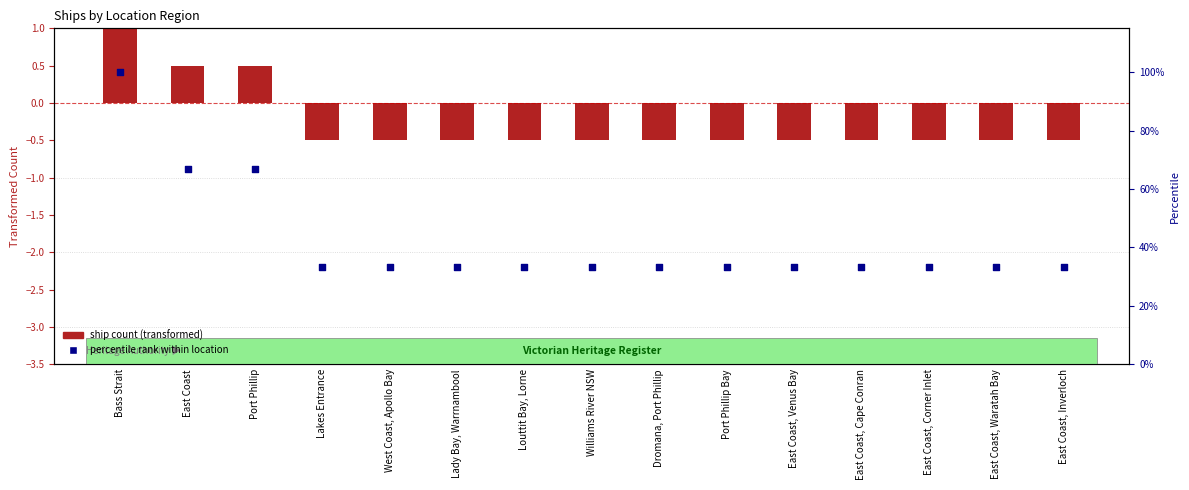

Is the value of ship count (transformed) at East Coast, Waratah Bay greater than the value of percentile rank within location at East Coast?

No